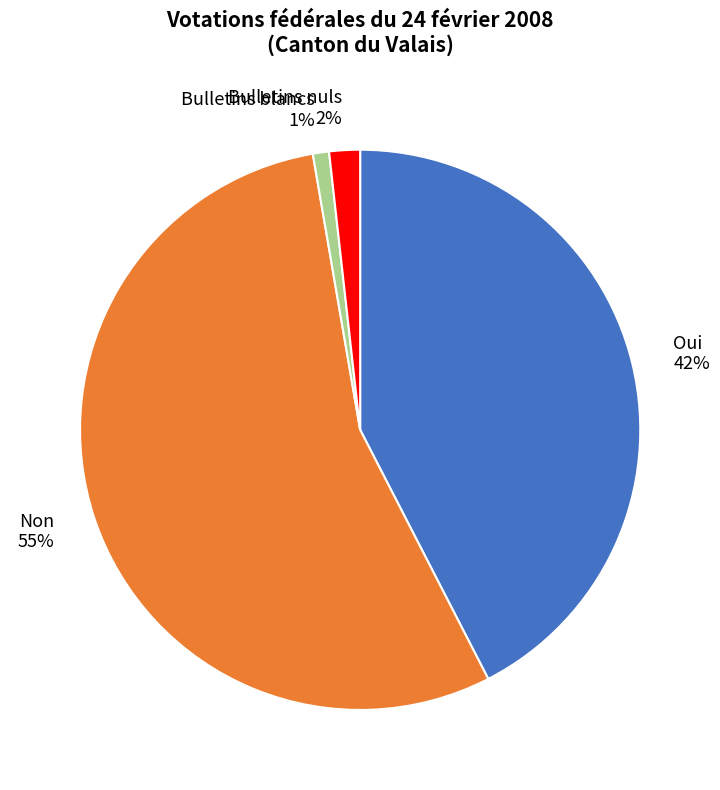

The Non slice represents 47% of the pie. True or false?

False